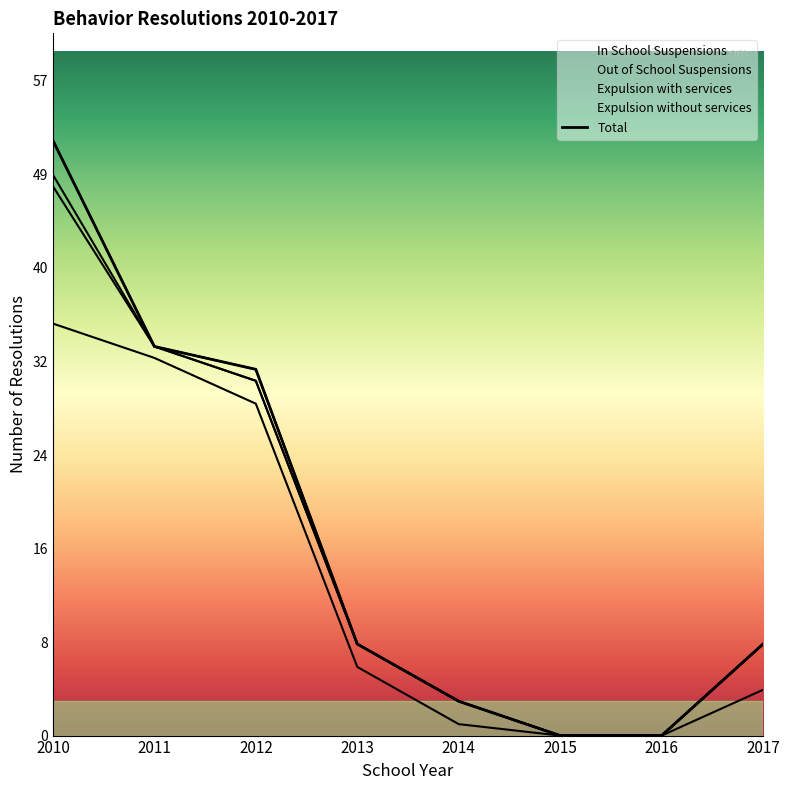

The chart shows a value of -22 at 2016. True or false?

False